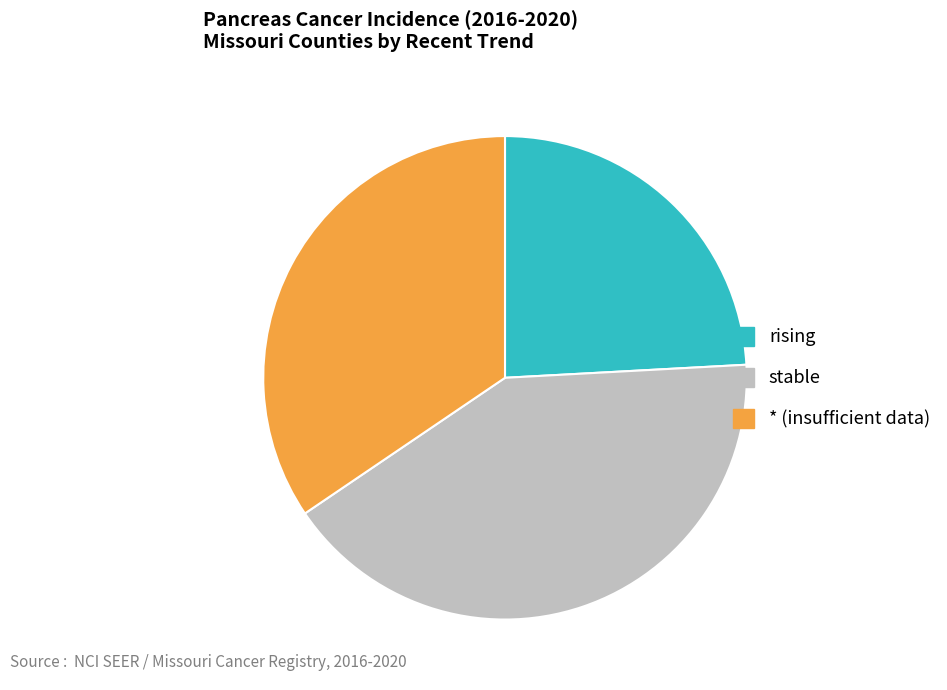

Which category has the biggest portion of the pie?

stable